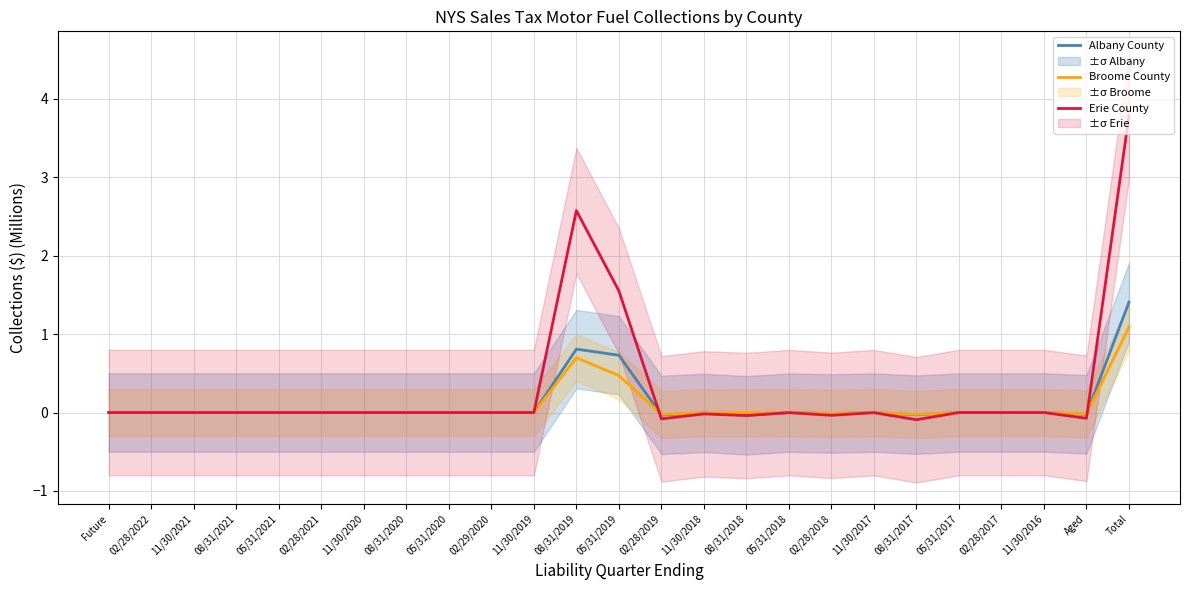

How many interior local peaks does the Broome County series have?

4